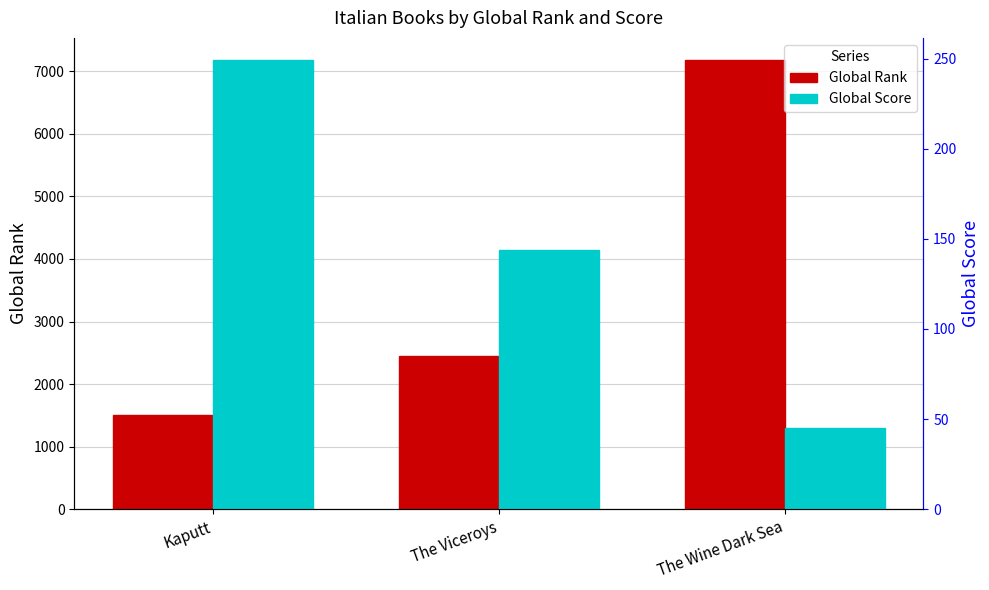

What is the average value of the Global Rank series?

3710